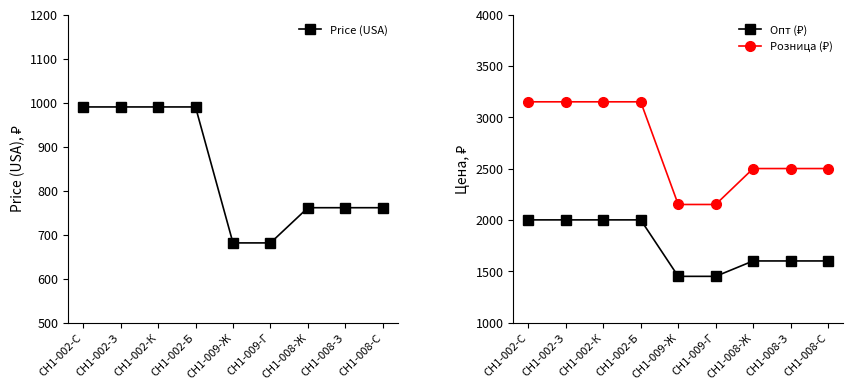

Rank the series by their average value, from lowest to highest.

Price (USA), Опт (₽), Розница (₽)